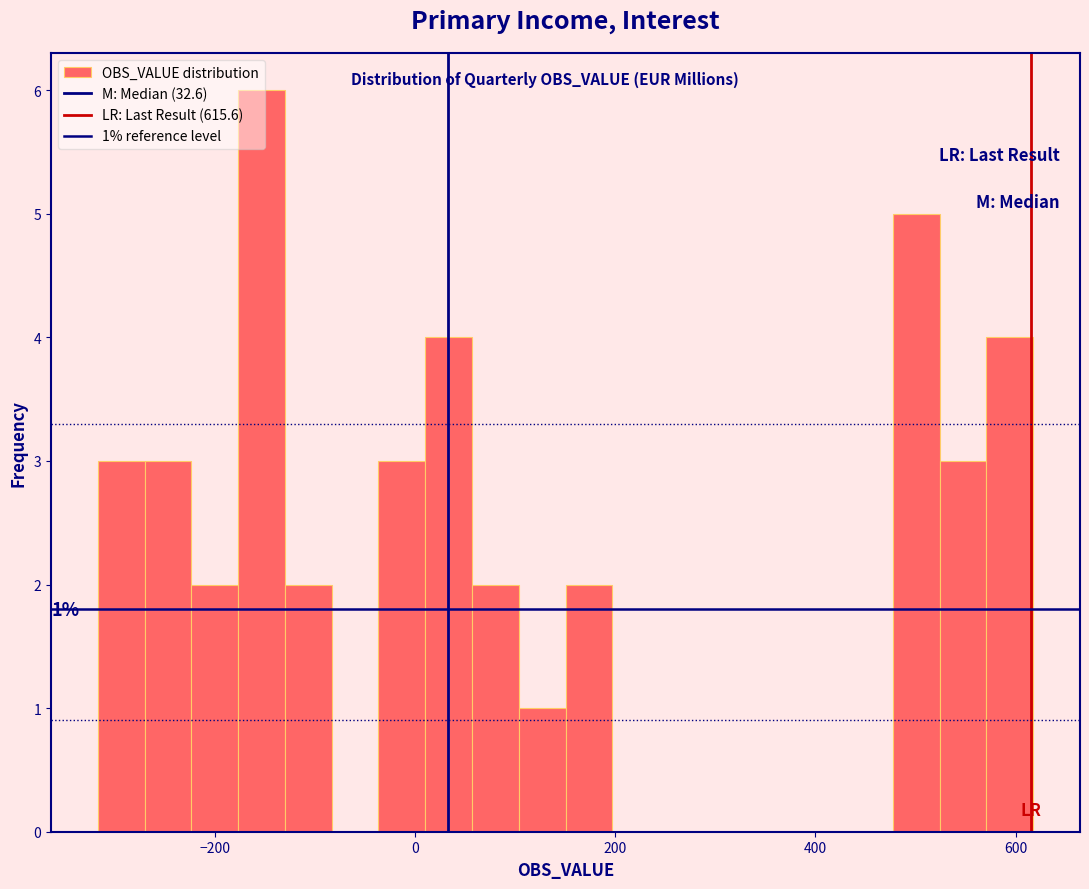

Read against the x-axis, roughly where is the centre of the tallest bar?

-160